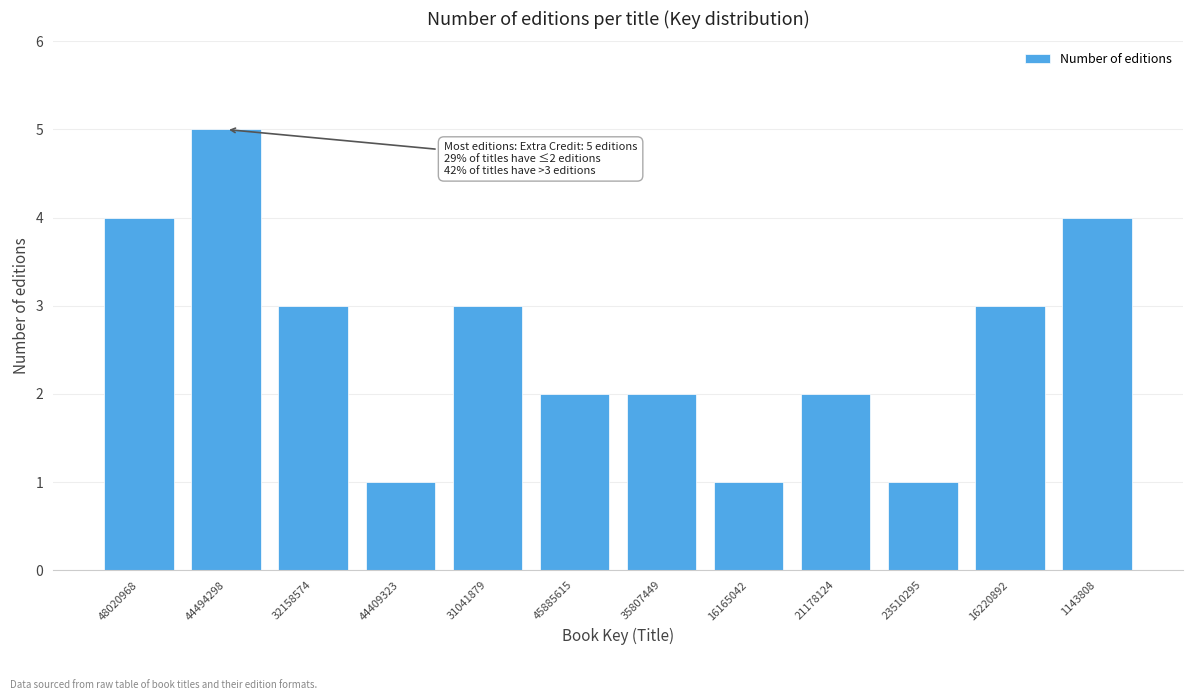

Reading left to right, transcribe all the data shown in this chart.

4	5	3	1	3	2	2	1	2	1	3	4